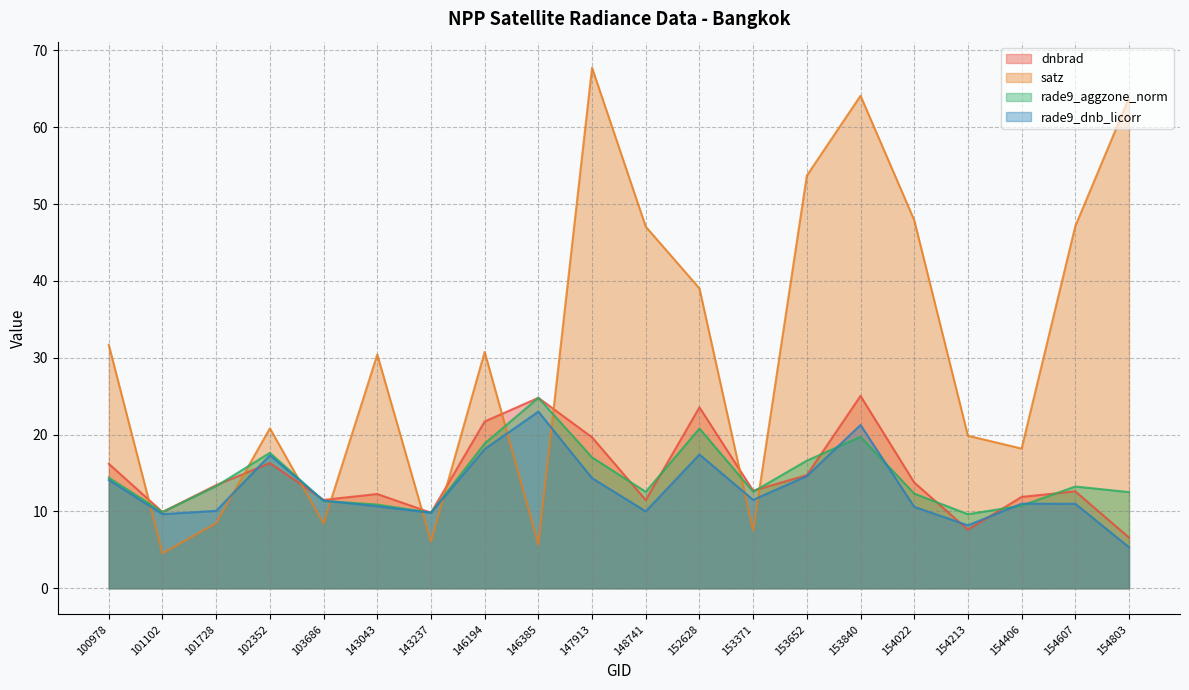

At which category is the sum across all series the highest?

153840